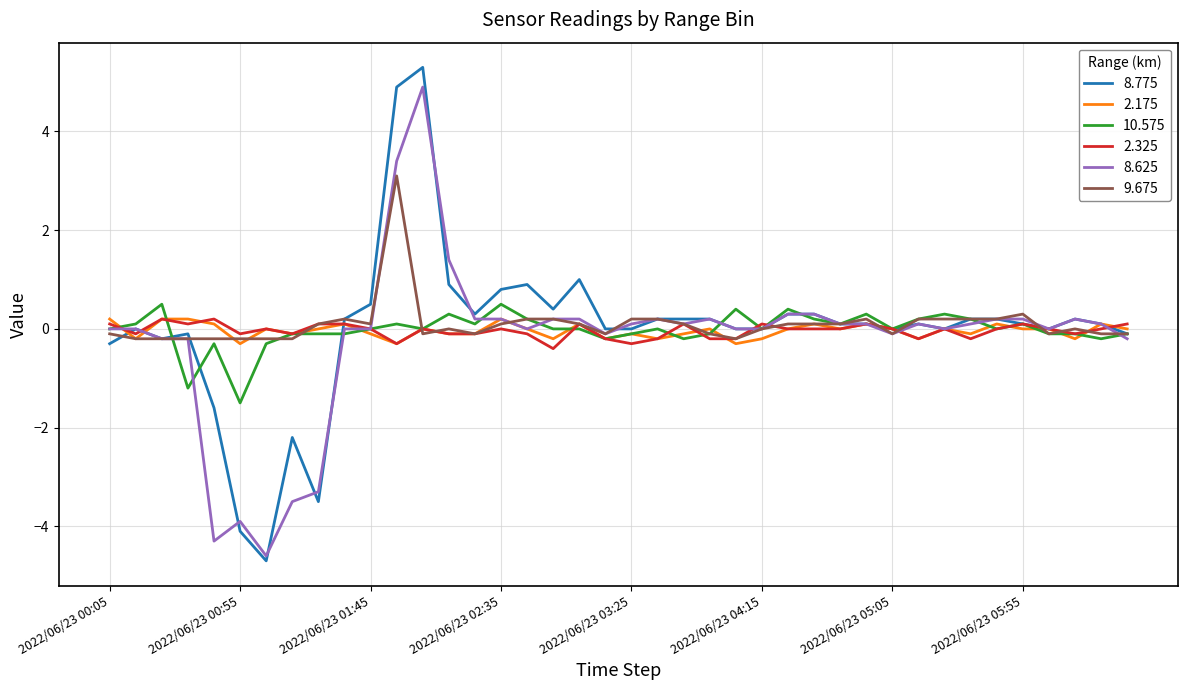

What is the greatest value displayed?

5.3